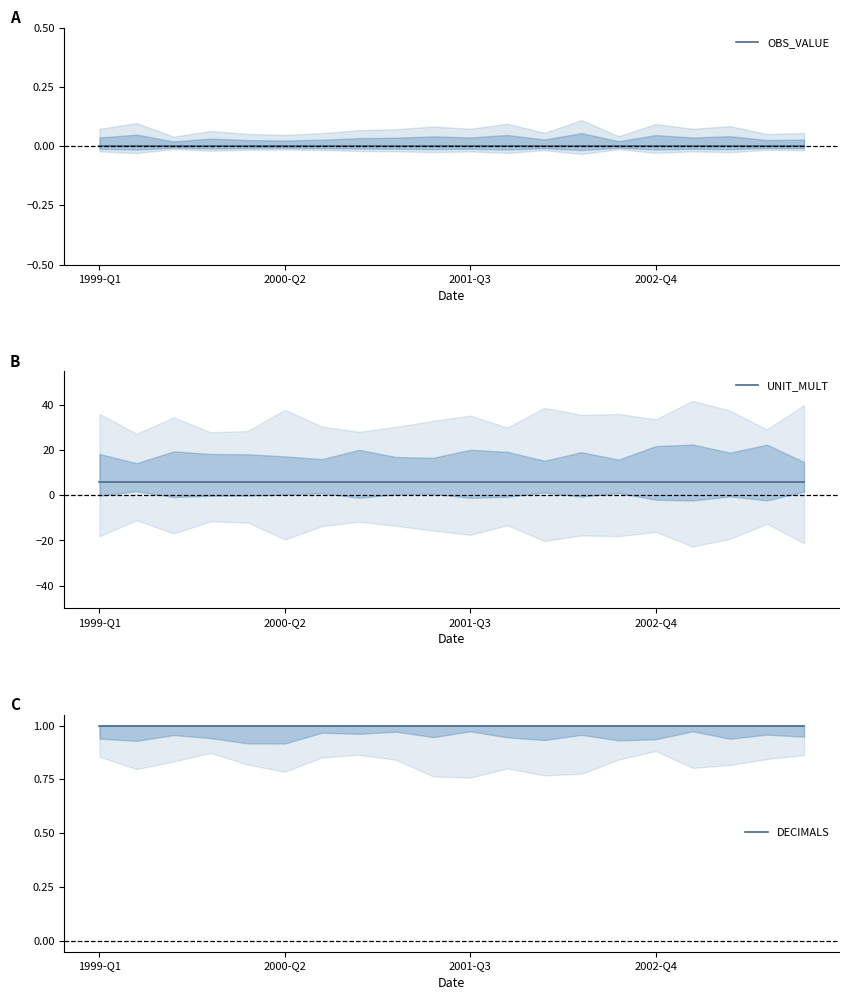

Which series has the largest range (max minus min)?

OBS_VALUE